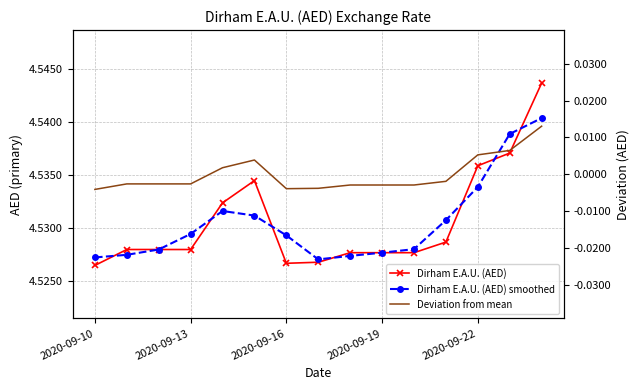

Which series has the widest spread of values?

Dirham E.A.U. (AED)